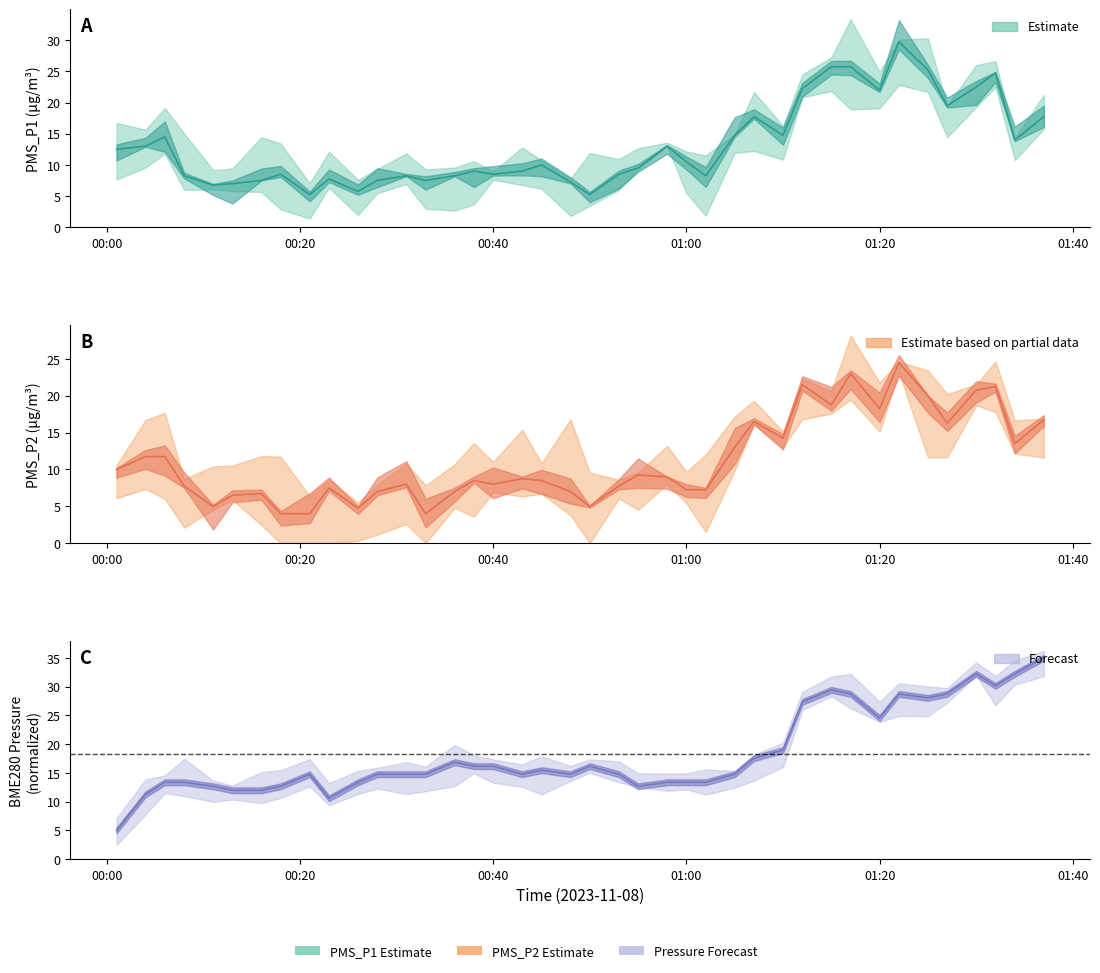

Which series has the widest spread of values?

pressure line